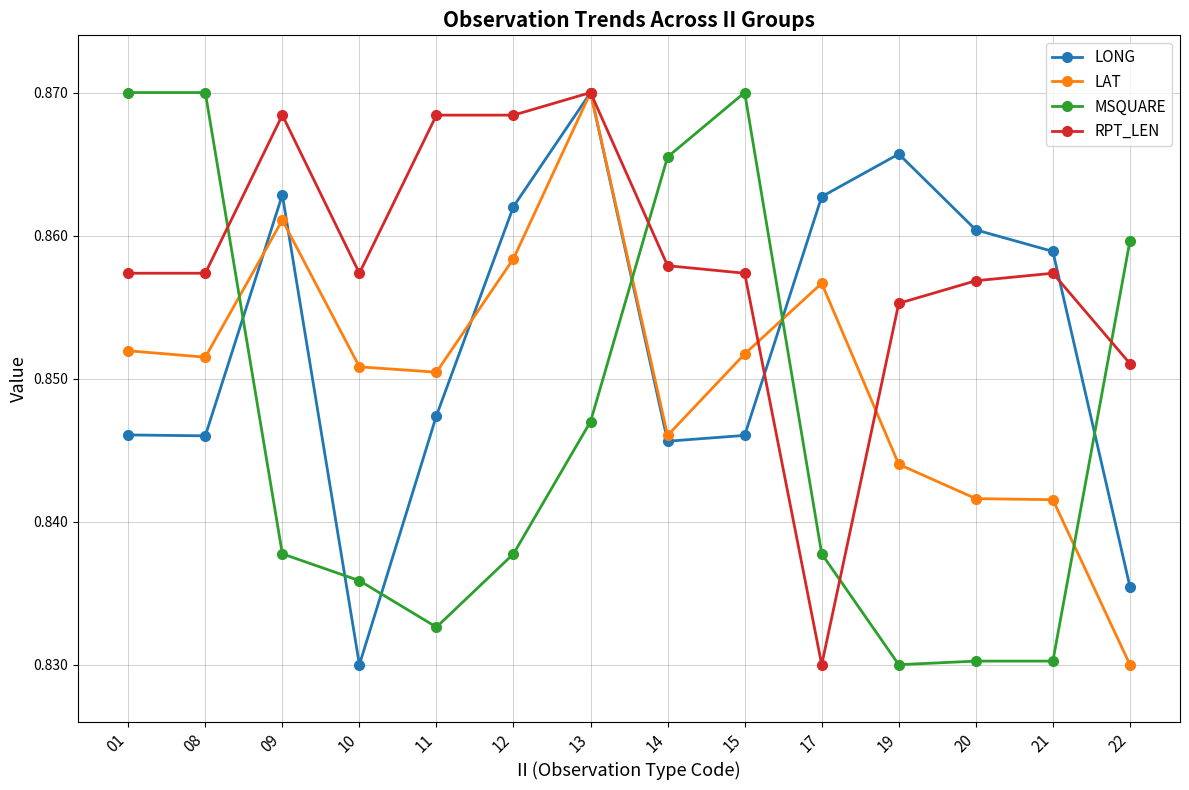

Which series has the largest total across all categories?

RPT_LEN